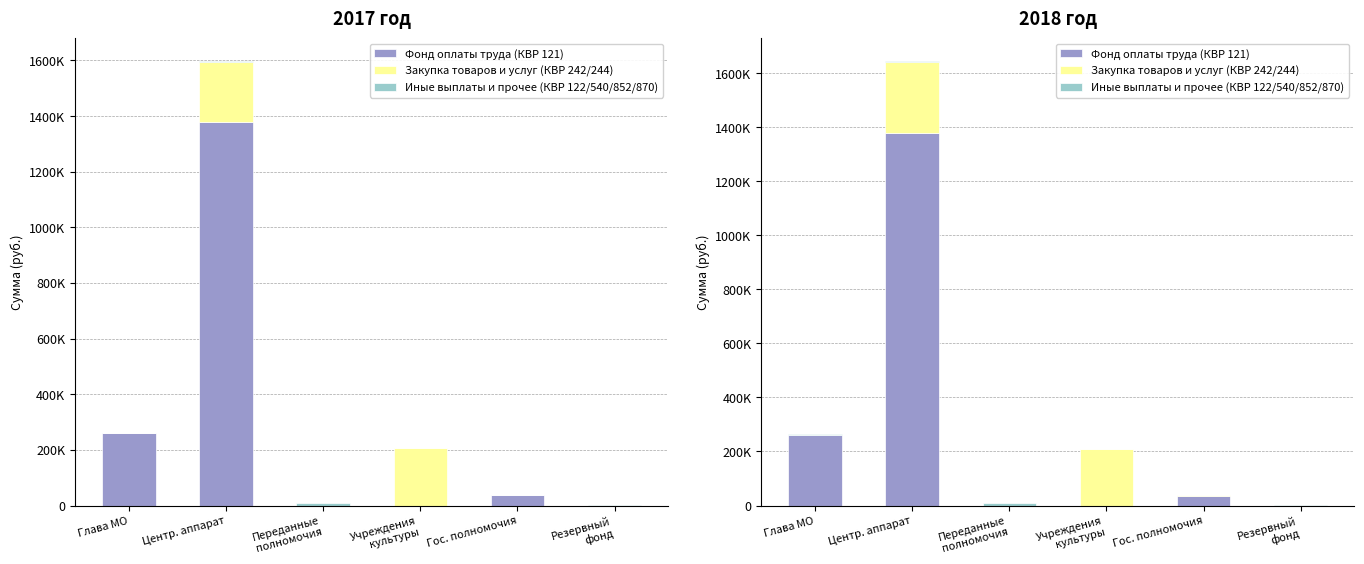

At which category does the chart reach its peak across all series?

Центр. аппарат